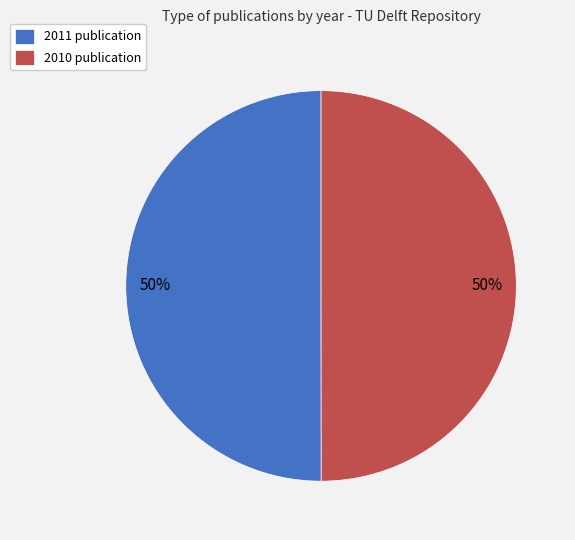

To the nearest percent, what portion does 2011 publication represent?

50%